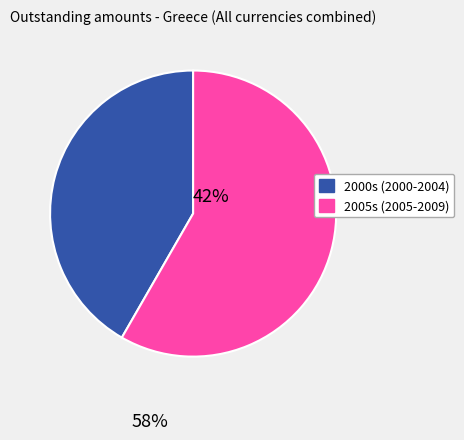

Is there a majority slice in this chart?

Yes